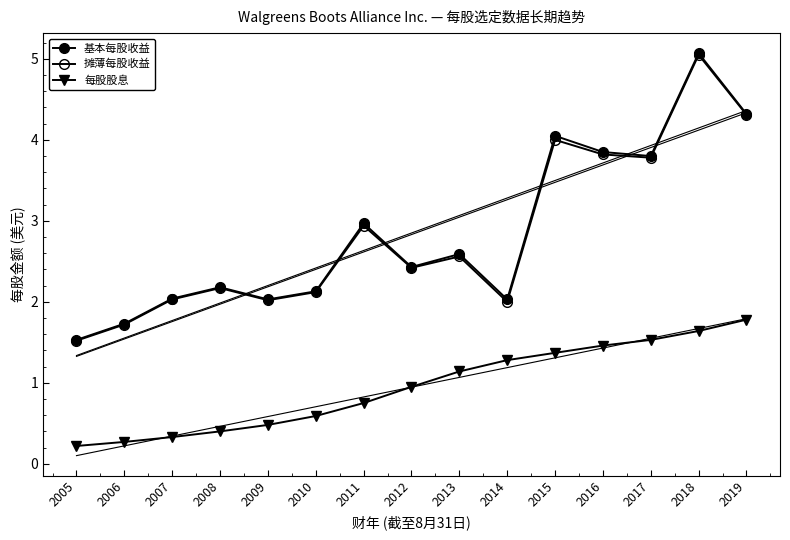

What is the greatest value displayed?

5.1